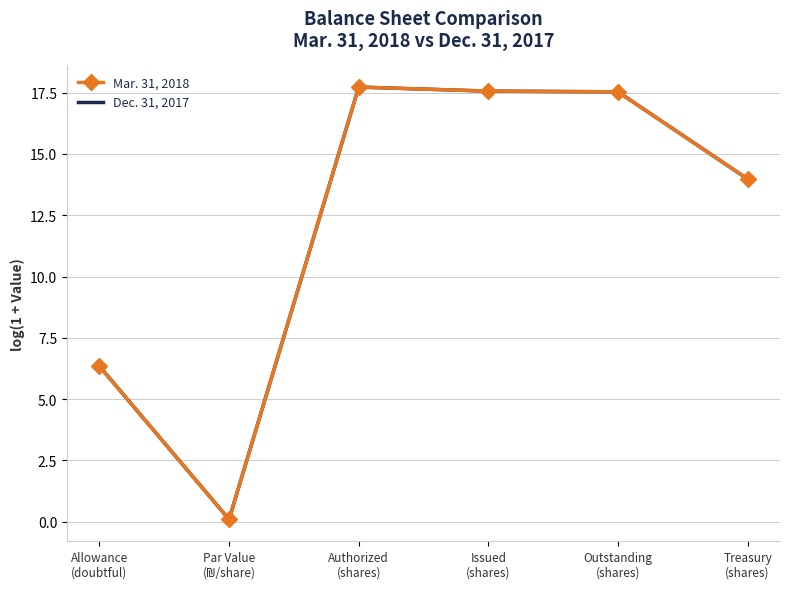

At which category does the chart reach its peak across all series?

Authorized
(shares)